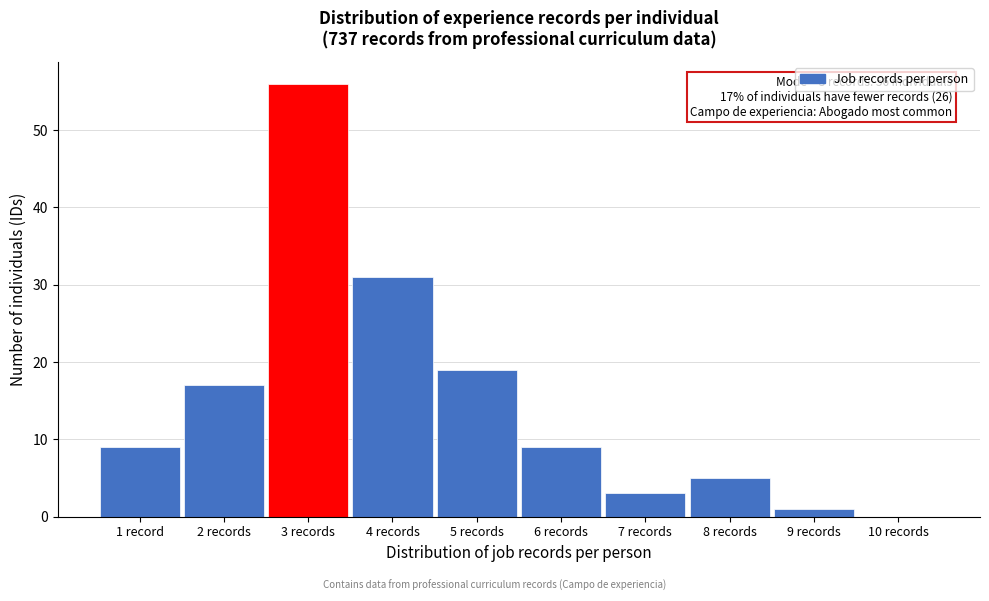

Reading left to right, transcribe all the data shown in this chart.

1 record=9	2 records=17	3 records=56	4 records=31	5 records=19	6 records=9	7 records=3	8 records=5	9 records=1	10 records=0